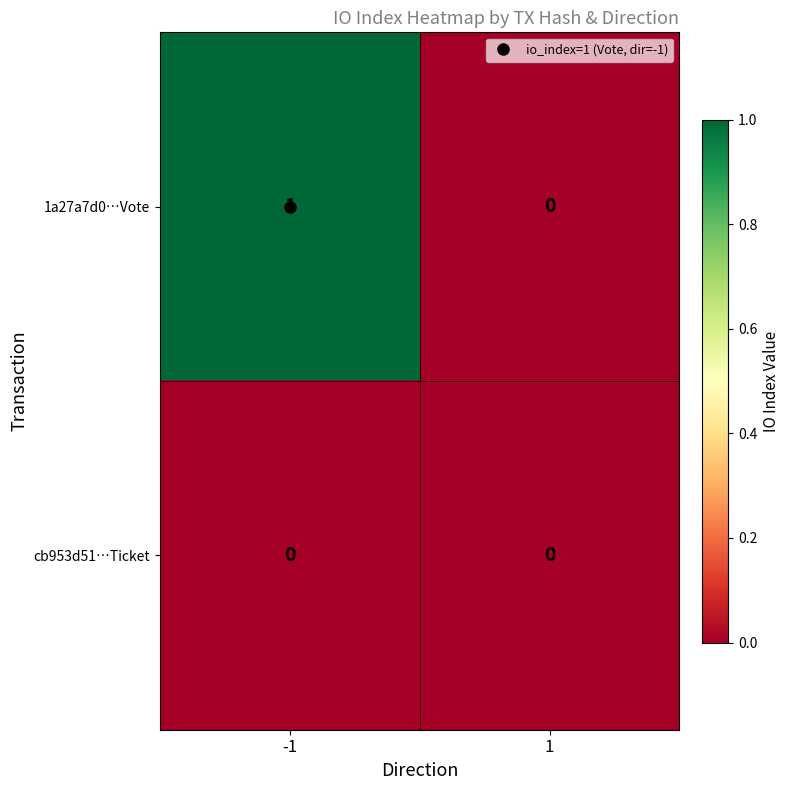

Which series changed the most between -1 and 1?

1a27a7d0…Vote